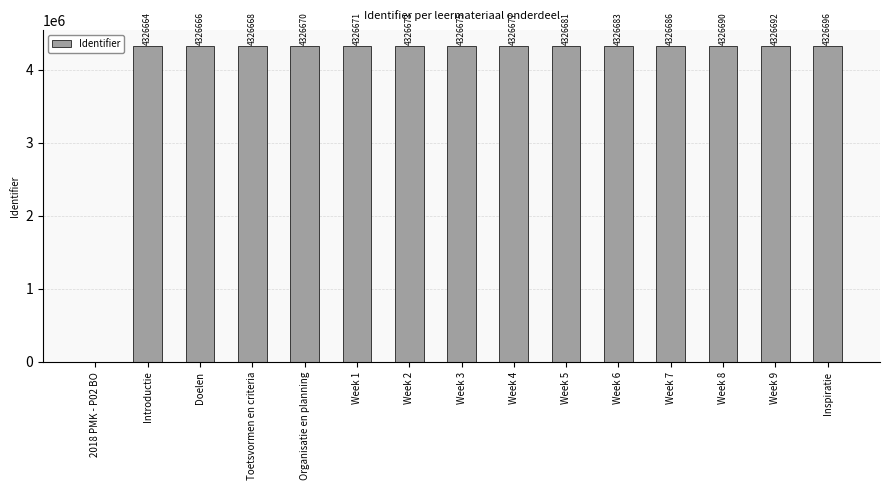

How many series are shown in this chart?

1